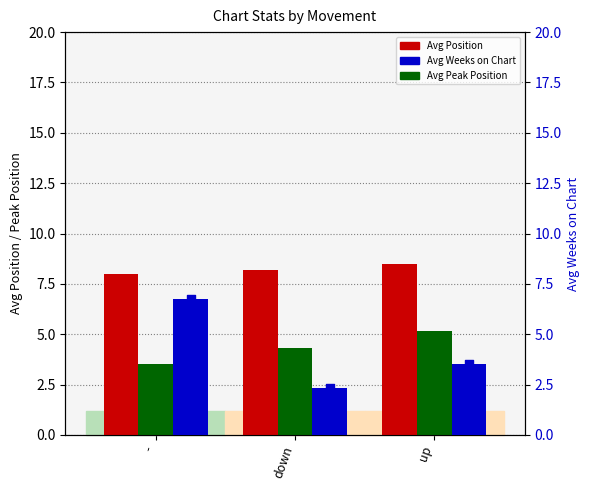

Which series contains the lowest Y value?

Avg Weeks on Chart